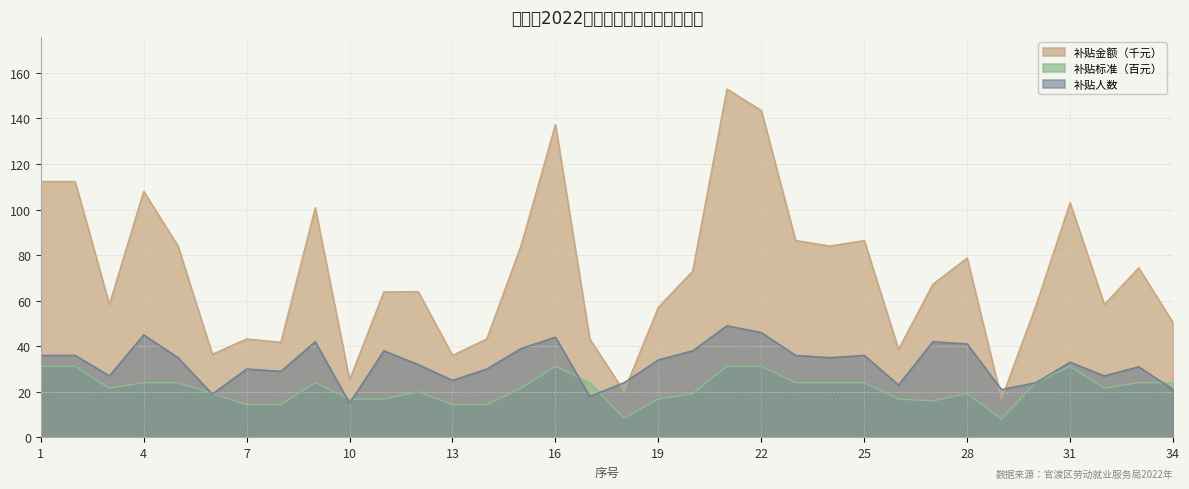

Rank the series by their average value, from lowest to highest.

补贴标准（百元）, 补贴人数, 补贴金额（千元）